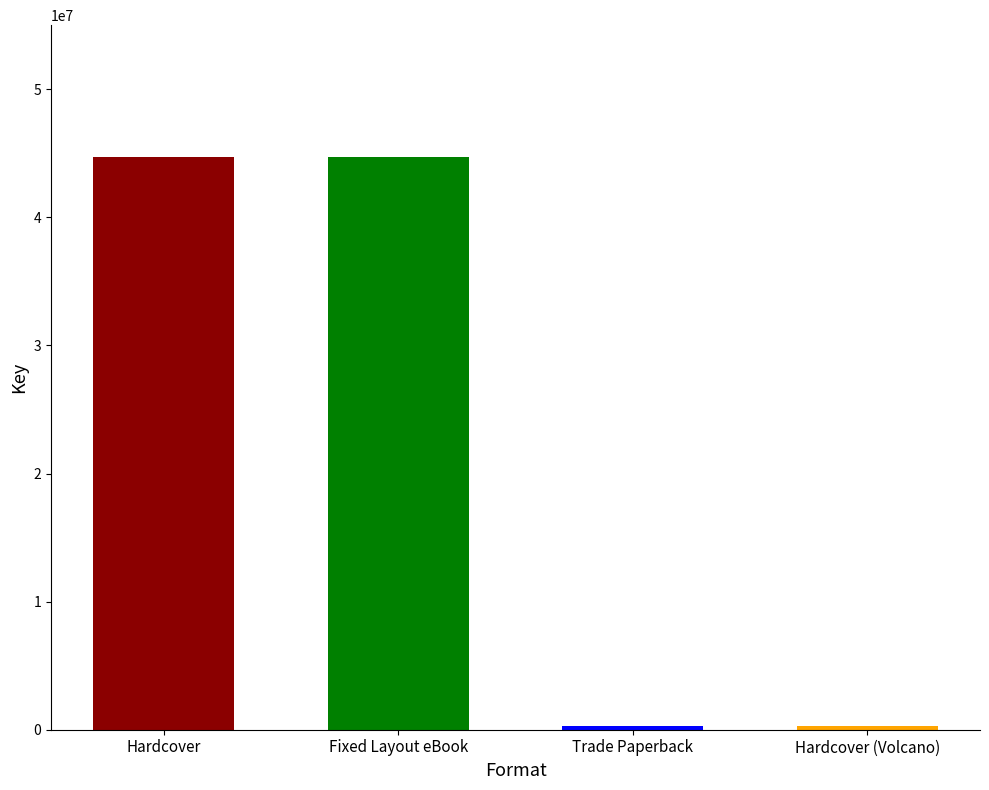

How many distinct data groups are displayed?

1